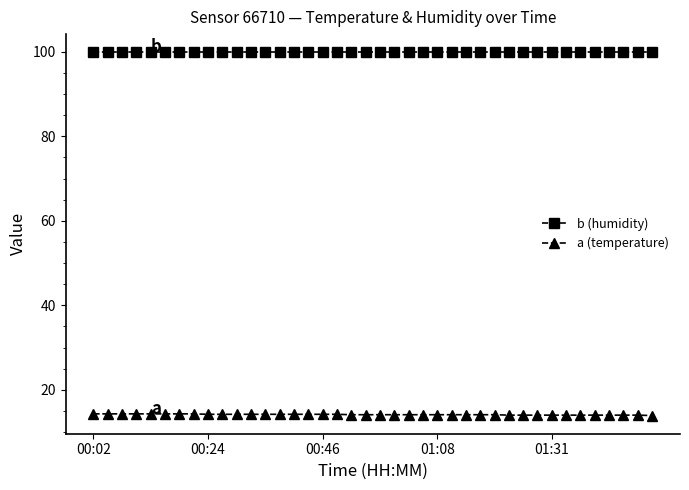

Does the chart display data point markers on the line(s)?

Yes